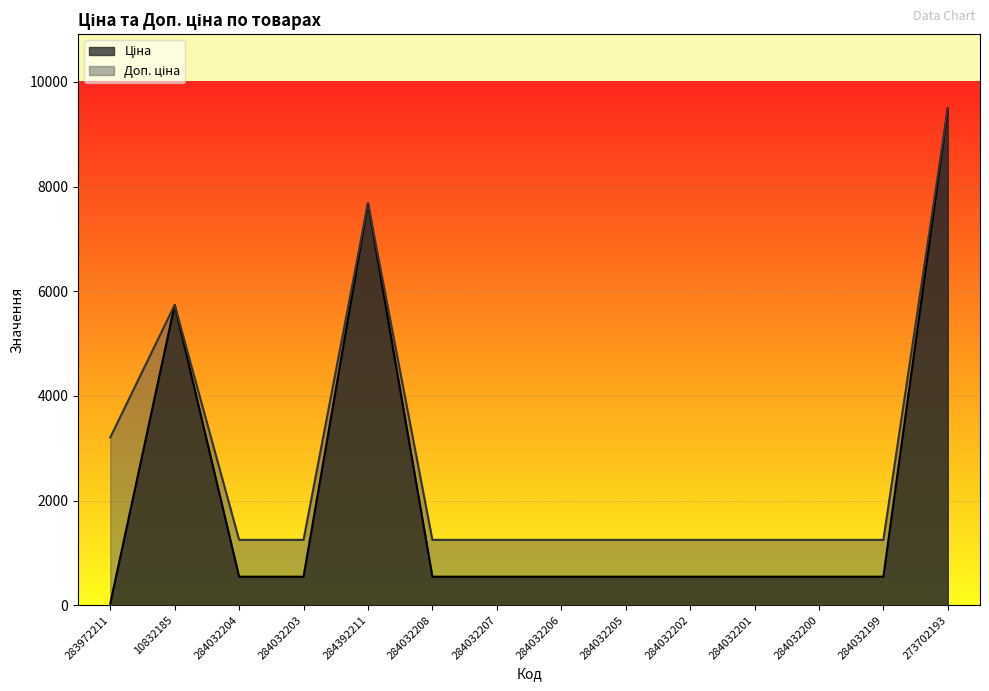

What is the difference between the second highest and second lowest values in the Доп. ціна series?

6431.8